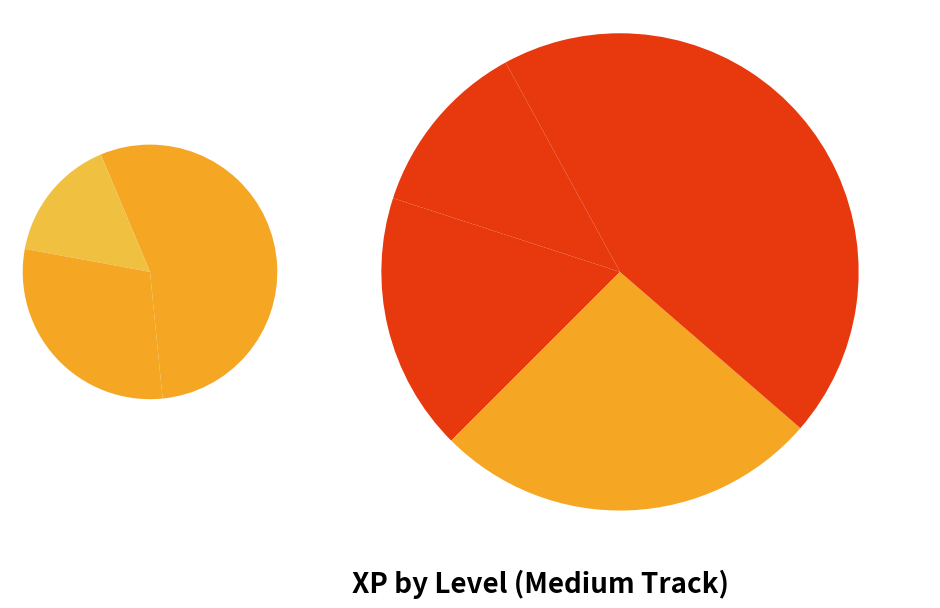

Combined, what portion of the pie is Level 3 and Level 1?

1.5%